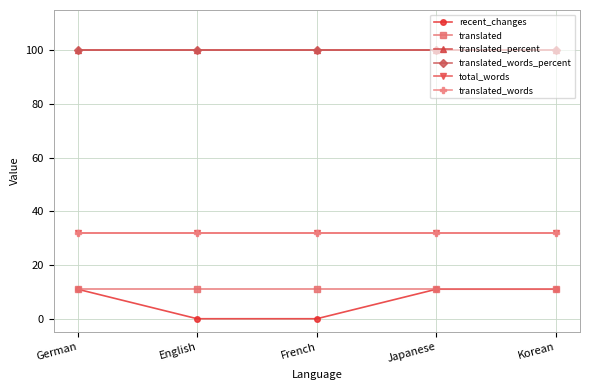

True or false: translated_words and translated cross at least once.

False